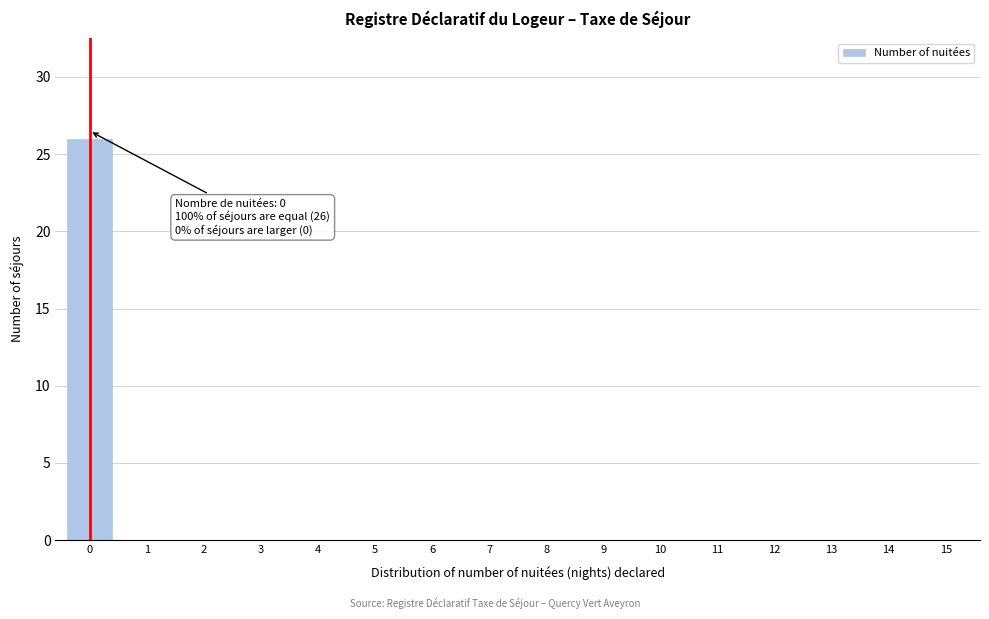

Reading left to right, what are all the values shown in this chart?

0=26	1=0	2=0	3=0	4=0	5=0	6=0	7=0	8=0	9=0	10=0	11=0	12=0	13=0	14=0	15=0